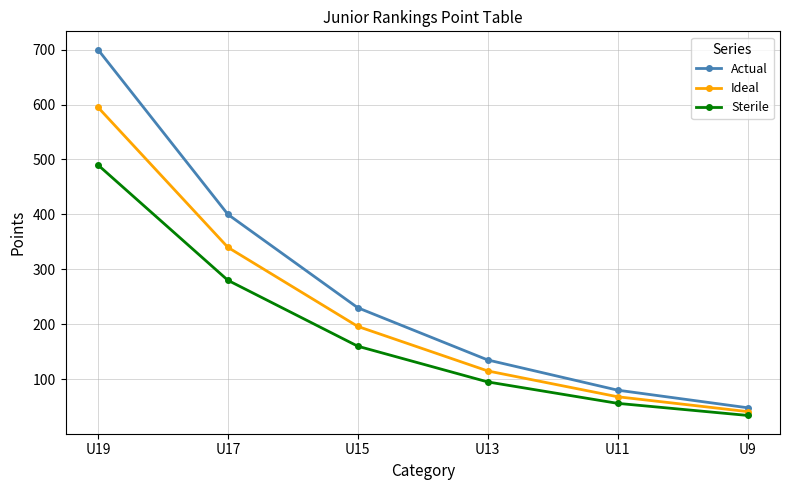

Count the number of categories in the chart.

6